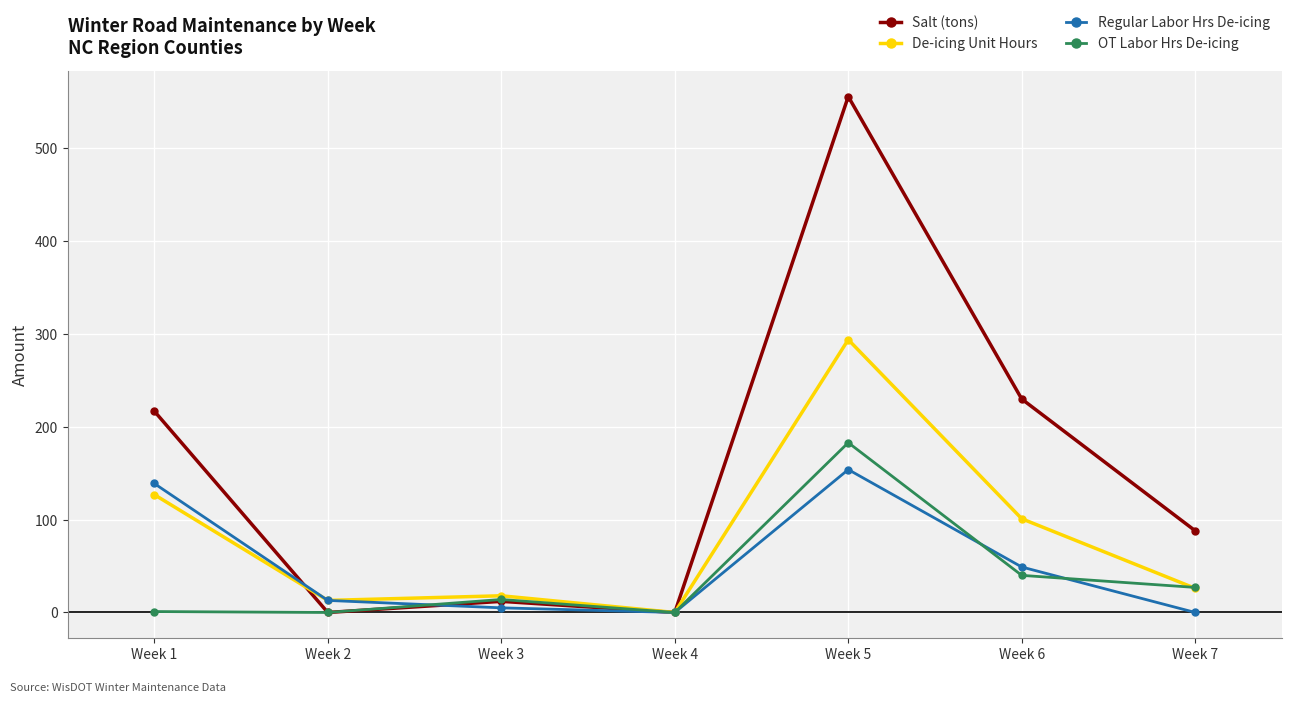

At which category does OT Labor Hrs De-icing reach its first local peak?

Week 3